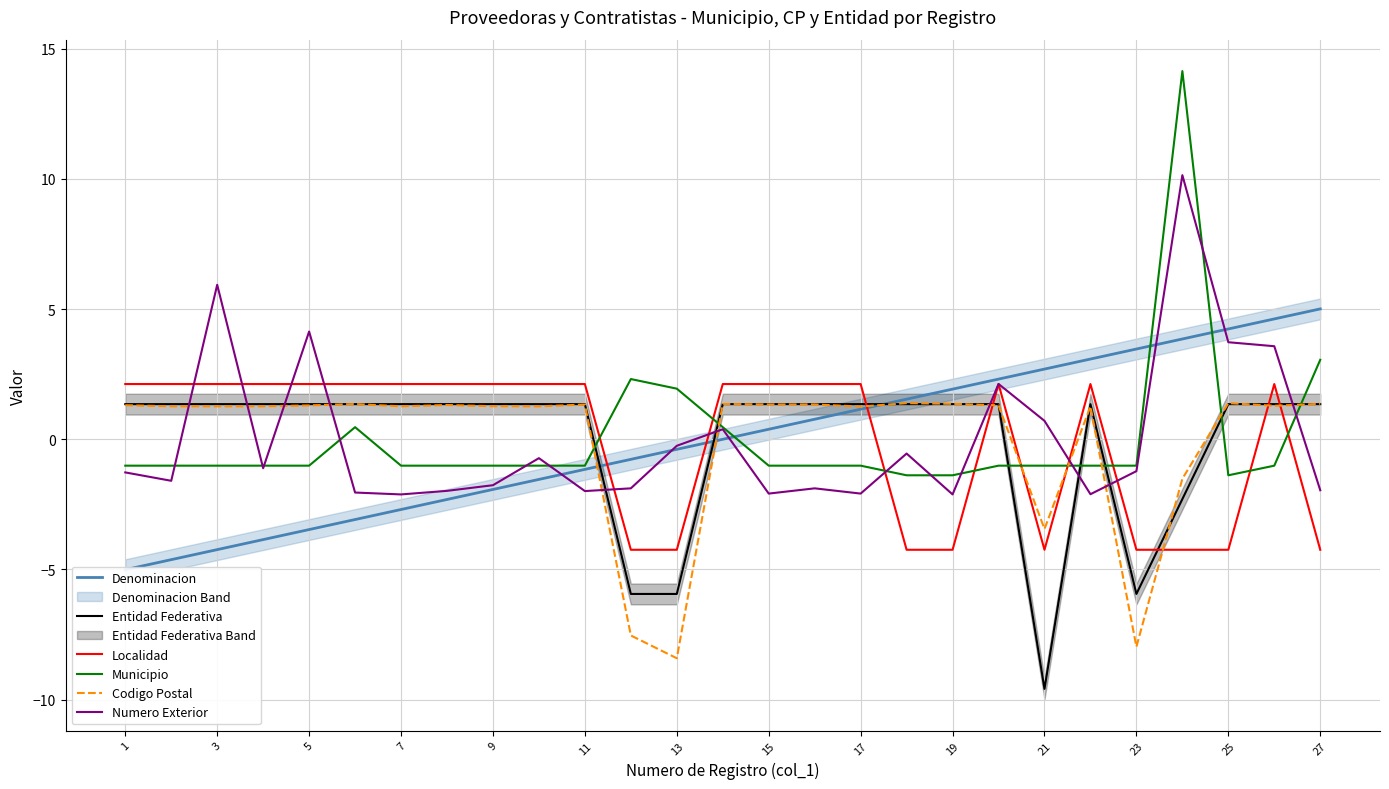

What is the sum of the Municipio values at 13 and 3?

0.9